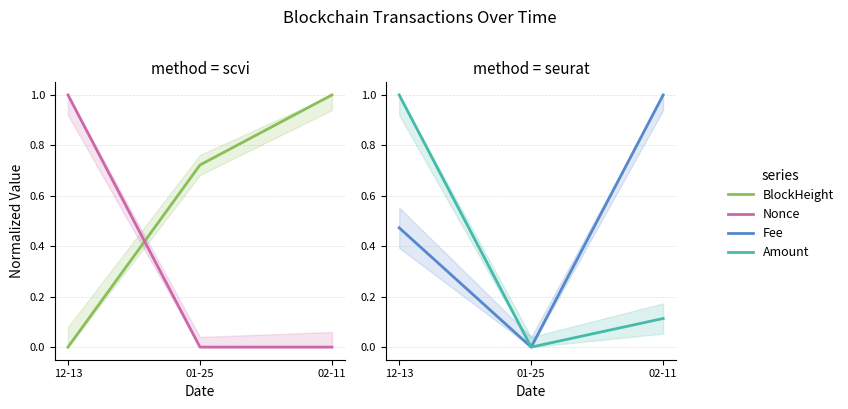

Which series has the widest spread of values?

BlockHeight